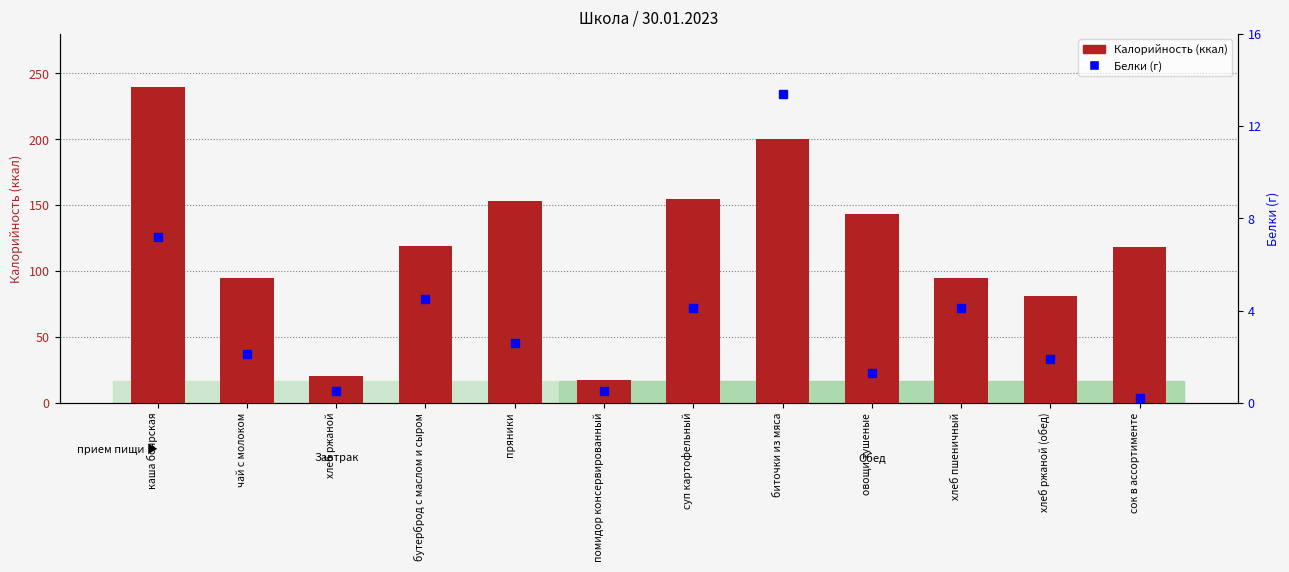

What is the total value across all series at хлеб ржаной (обед)?

82.9